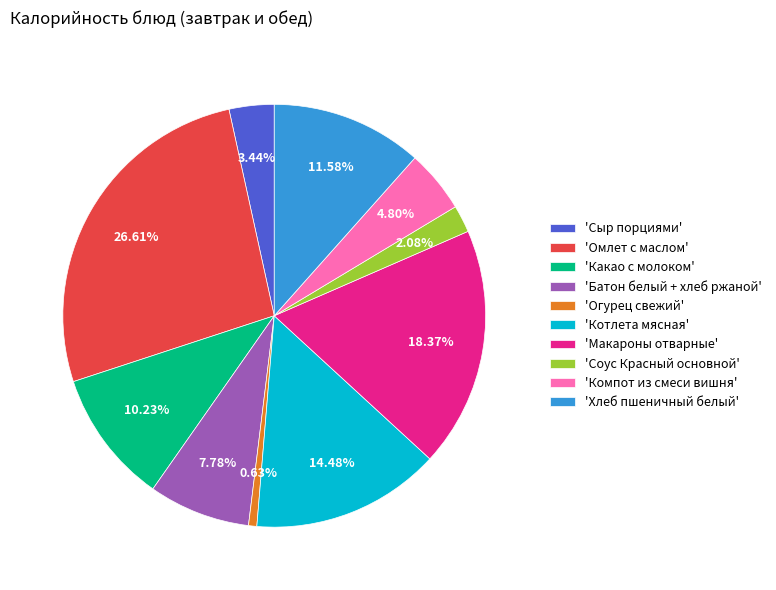

Which has a higher value, 'Омлет с маслом' or 'Компот из смеси вишня'?

'Омлет с маслом'